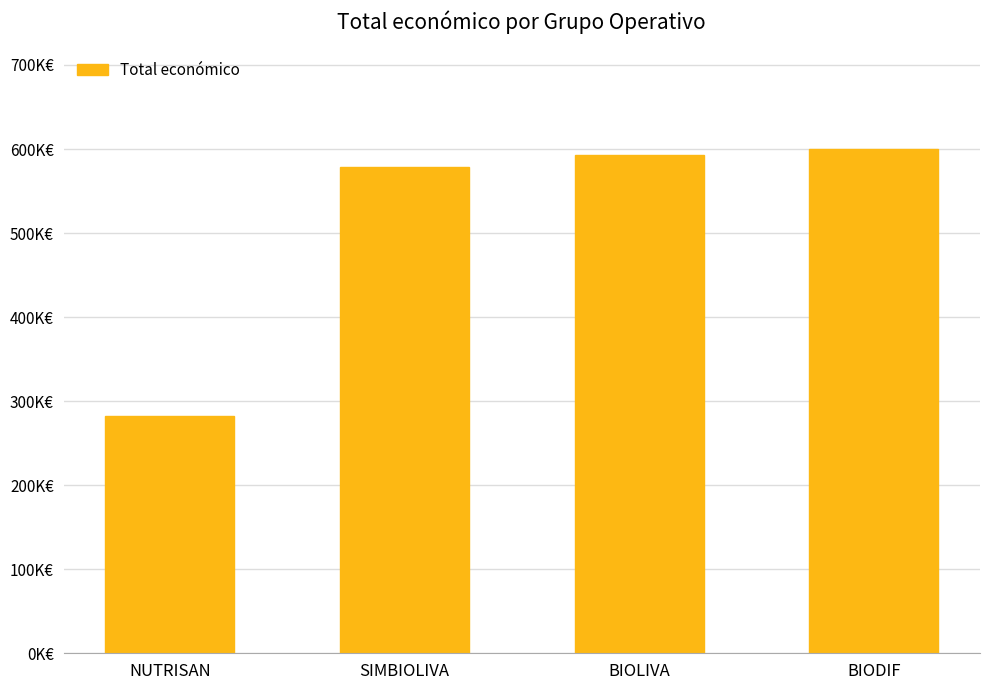

Rank the categories by value from lowest to highest.

NUTRISAN, SIMBIOLIVA, BIOLIVA, BIODIF